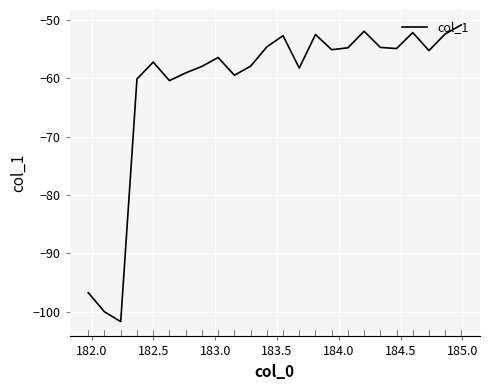

What is the minimum value shown in the chart?

-101.7